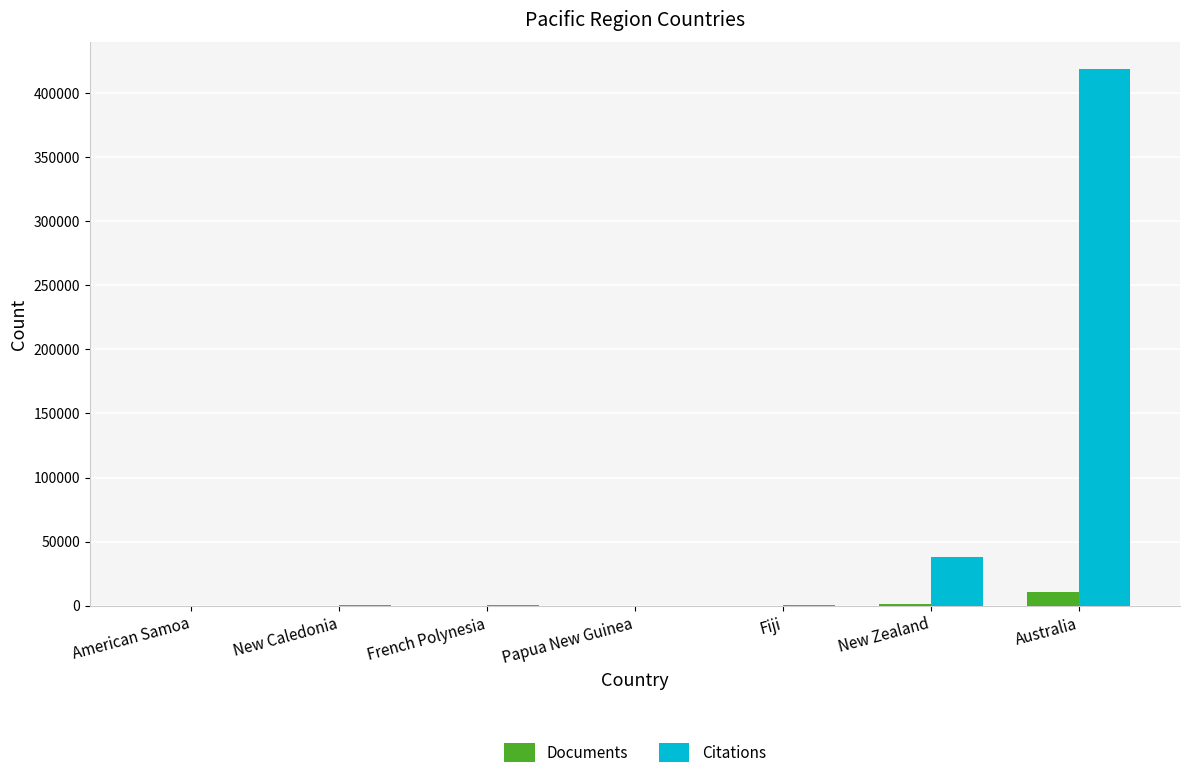

What is the sum of all Citations values?

457250